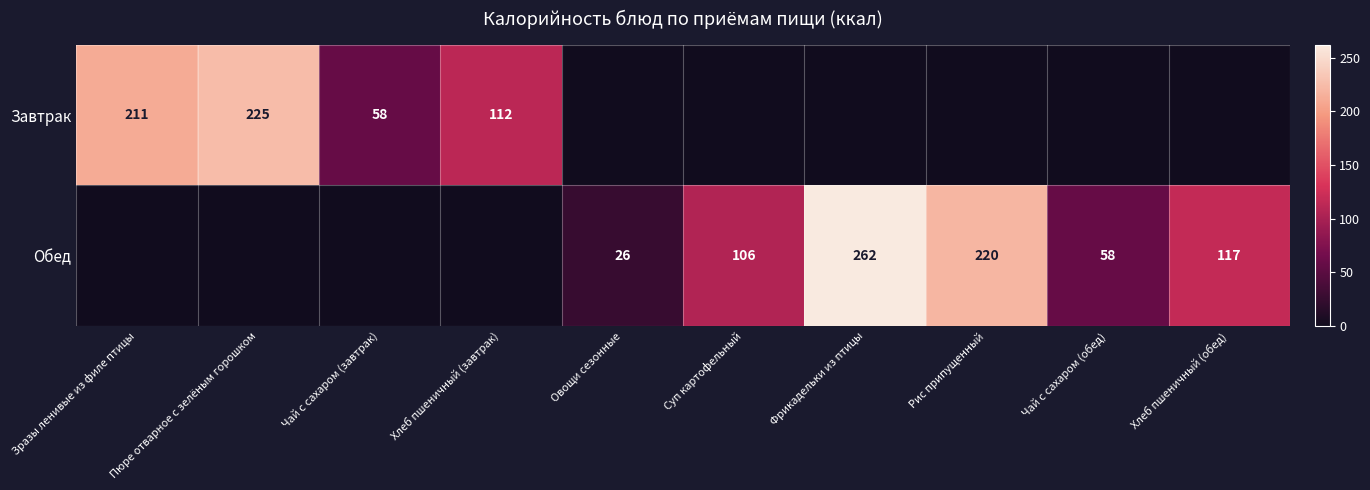

What is the difference between the Завтрак values at Пюре отварное с зелёным горошком and Чай с сахаром (завтрак)?

167